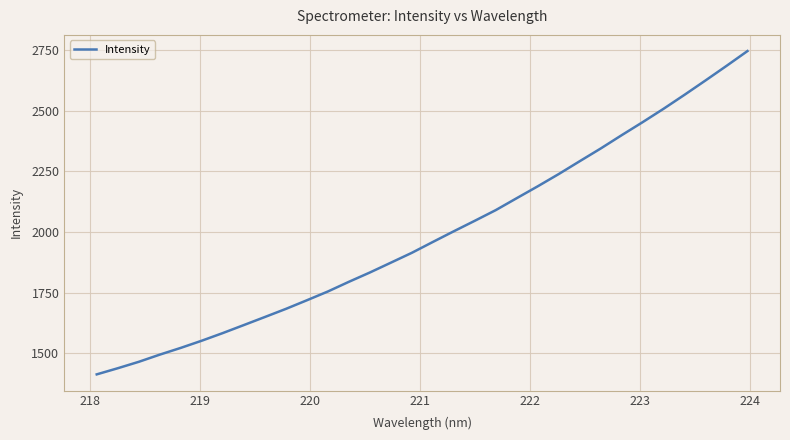

What is the sum of all values?

63577.4